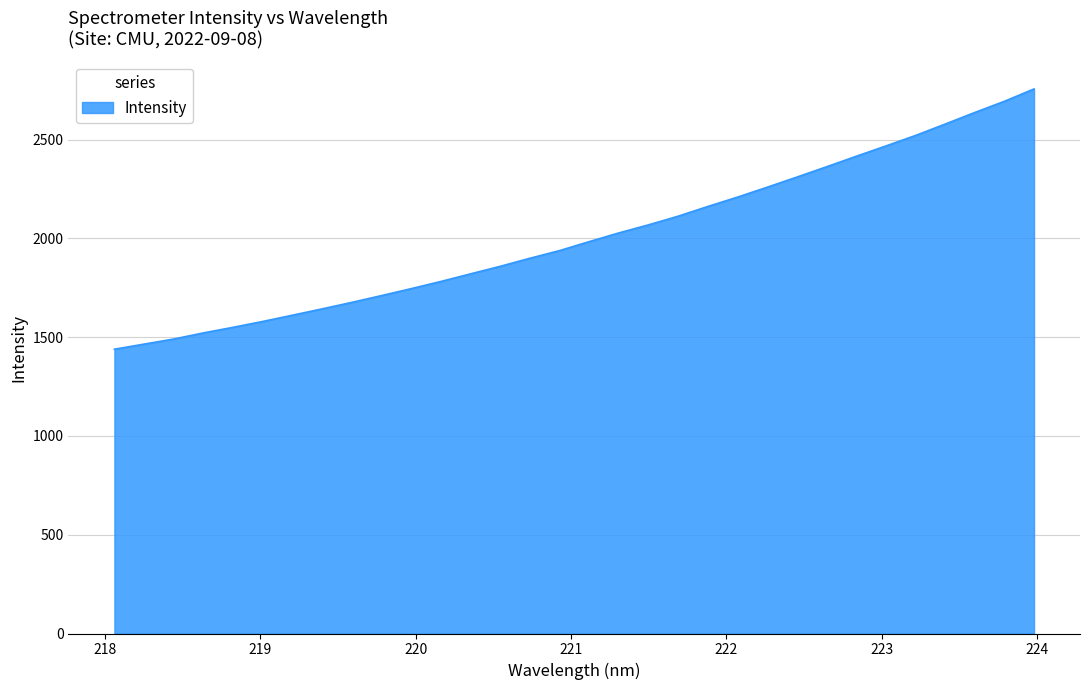

What is the greatest value displayed?

2756.4